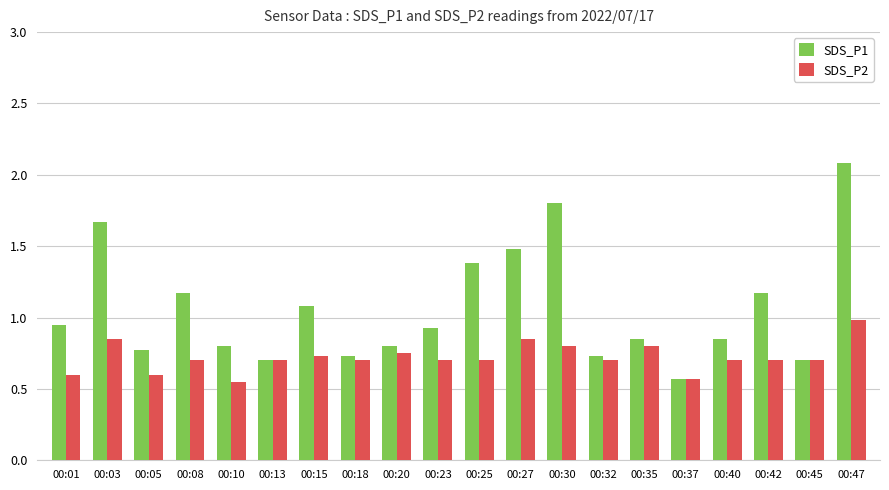

At how many categories does at least one series exceed 0?

20